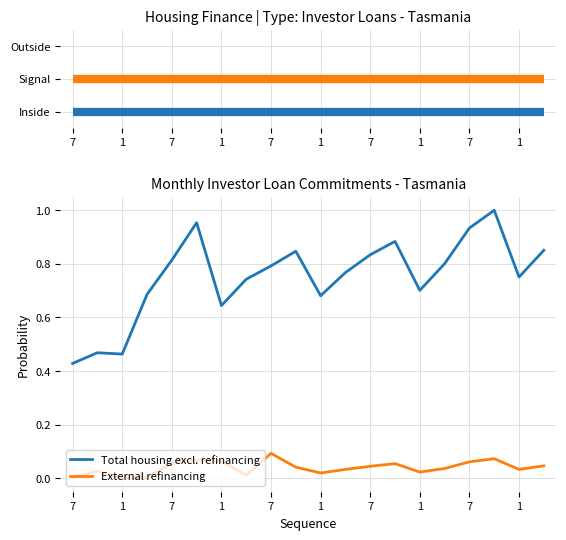

Rank the series by their maximum value, from lowest to highest.

External refinancing, Total housing excl. refinancing